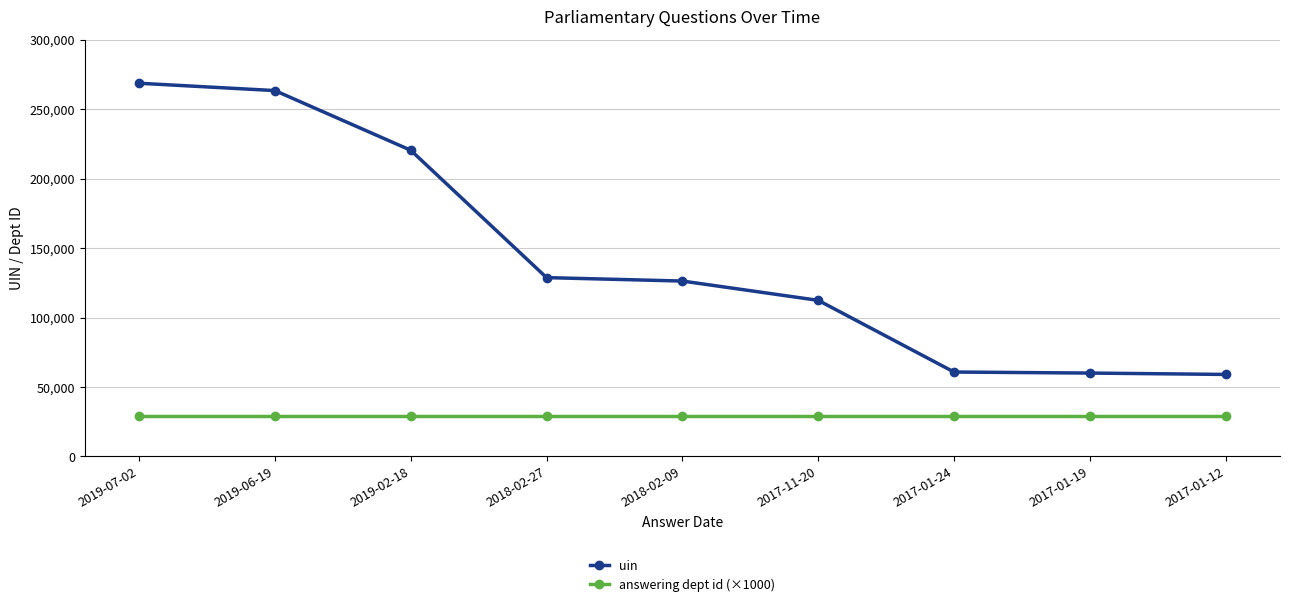

Is it true that uin equals 432586 at 2019-06-19?

False